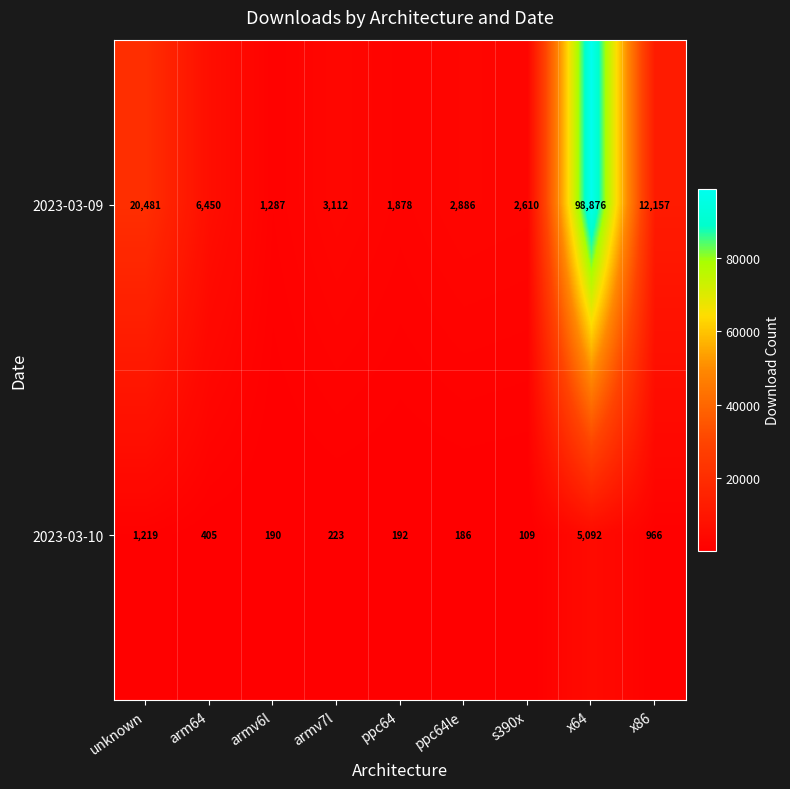

Which series changed the most between unknown and ppc64?

2023-03-09